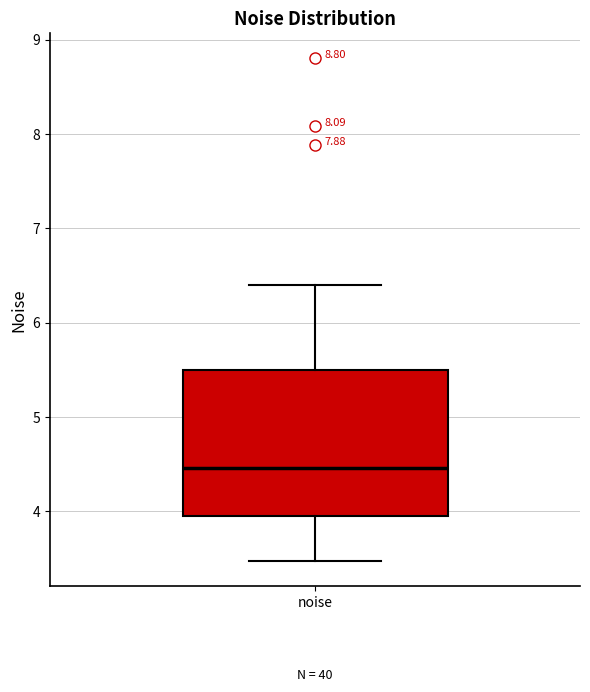

Where does the median line of the box for noise sit on the y-axis? The values are not printed on the chart, so give them approximately, as read against the axis.

4.5